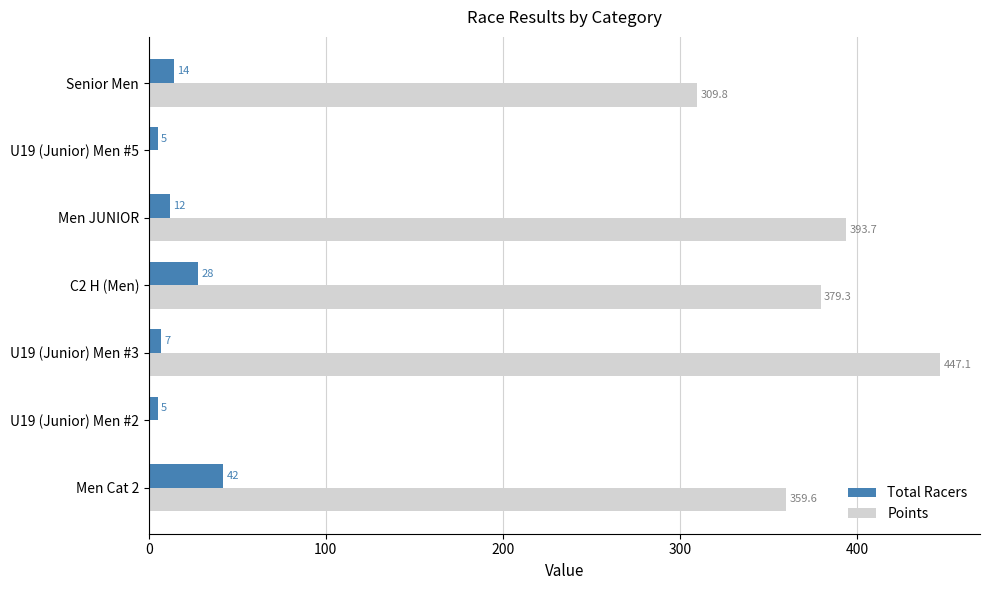

Which series has the largest range (max minus min)?

Points